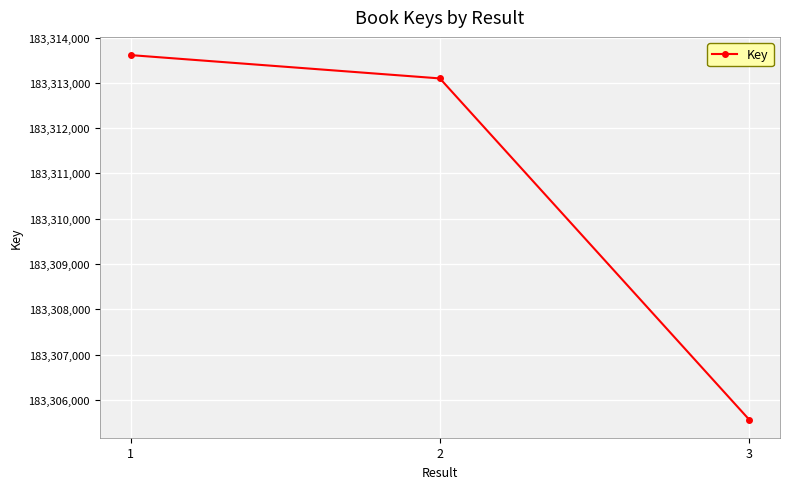

List the labels in order of value, smallest first.

3, 2, 1